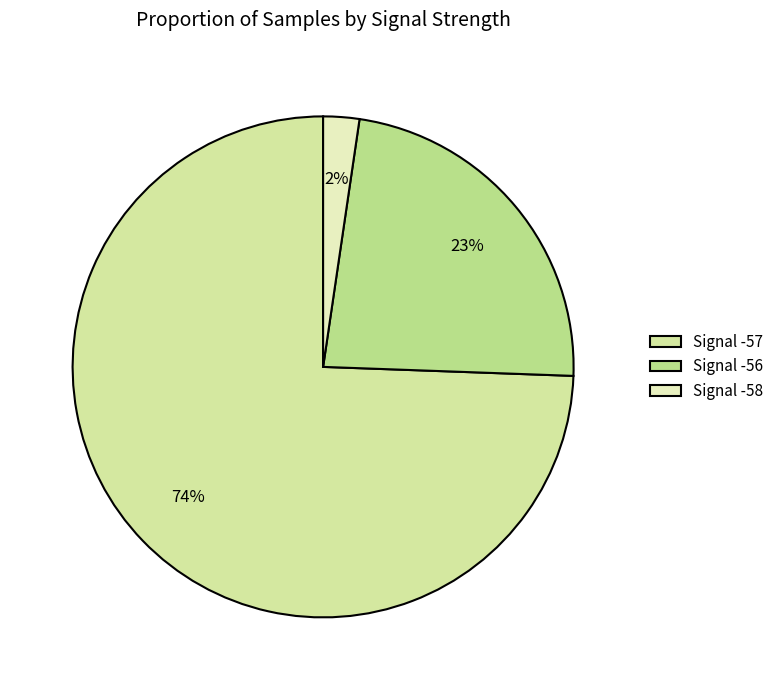

Count the number of slices in the pie.

3